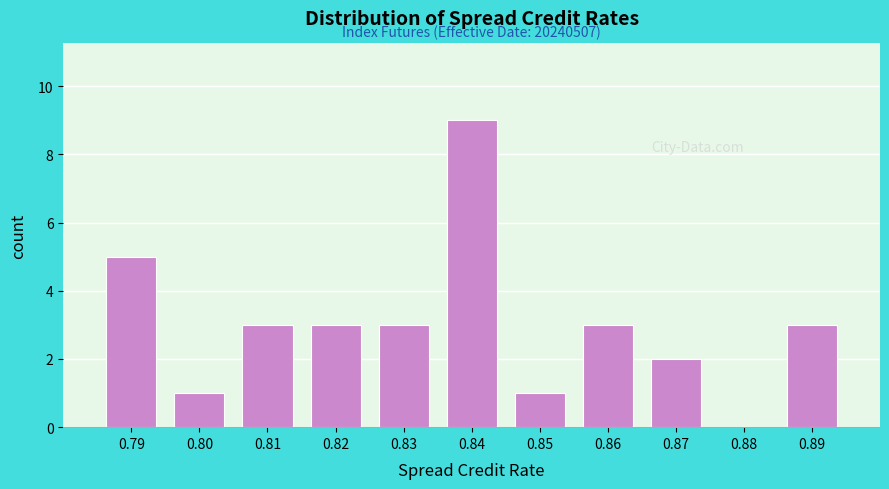

Reading left to right, extract all data points from this chart.

0.79=5	0.80=1	0.81=3	0.82=3	0.83=3	0.84=9	0.85=1	0.86=3	0.87=2	0.88=0	0.89=3